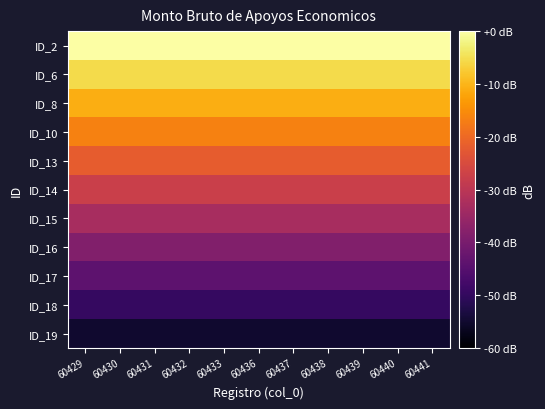

Rank the series by their maximum value, from lowest to highest.

ID_19, ID_18, ID_17, ID_16, ID_15, ID_14, ID_13, ID_10, ID_8, ID_6, ID_2